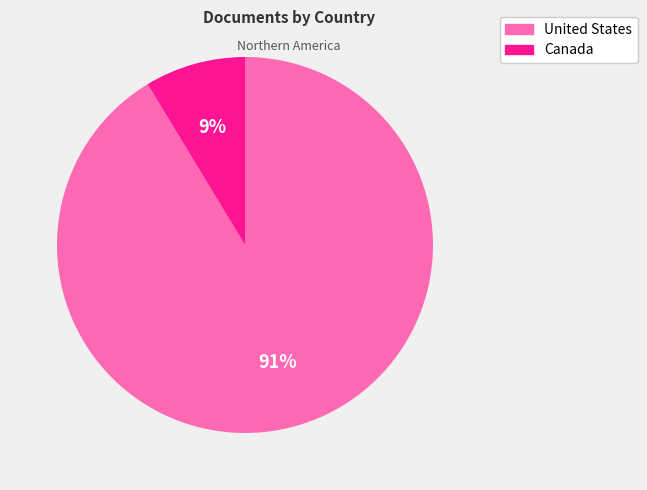

True or false: Canada accounts for 9% of the total.

True